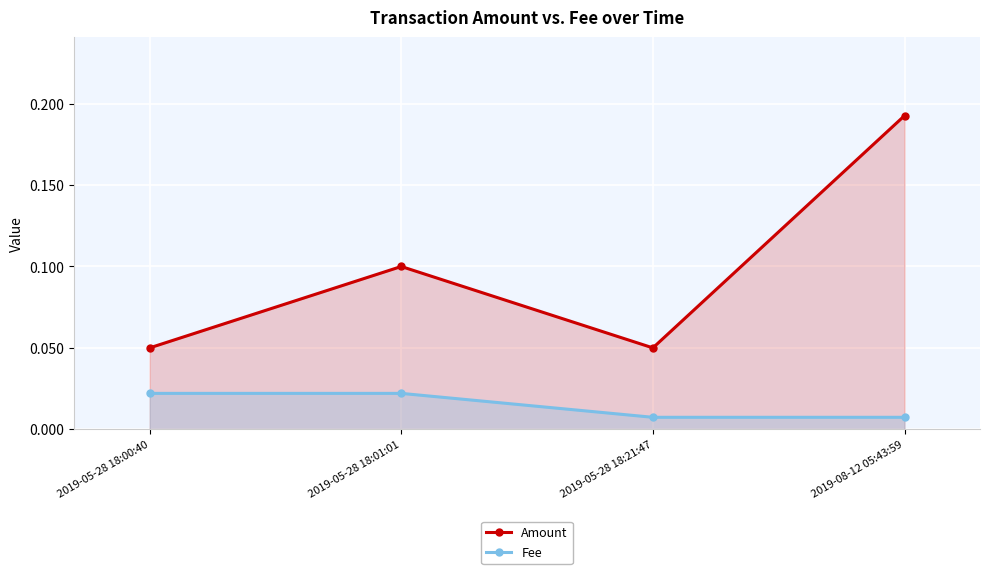

Between 2019-05-28 18:01:01 and 2019-08-12 05:43:59, which series saw the biggest shift?

Amount